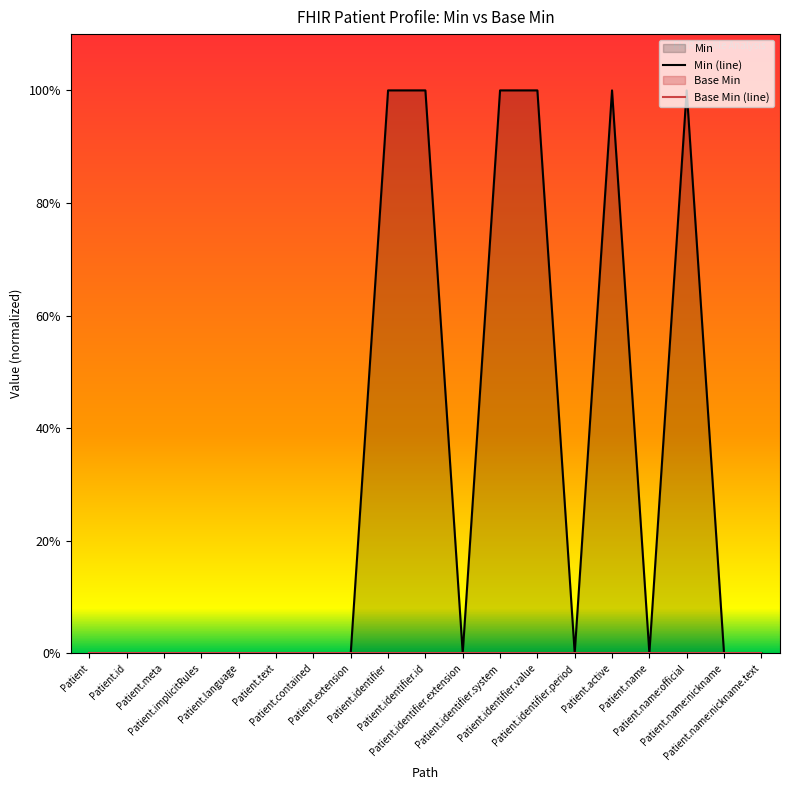

At which label is Min (line) closest to 0?

Patient